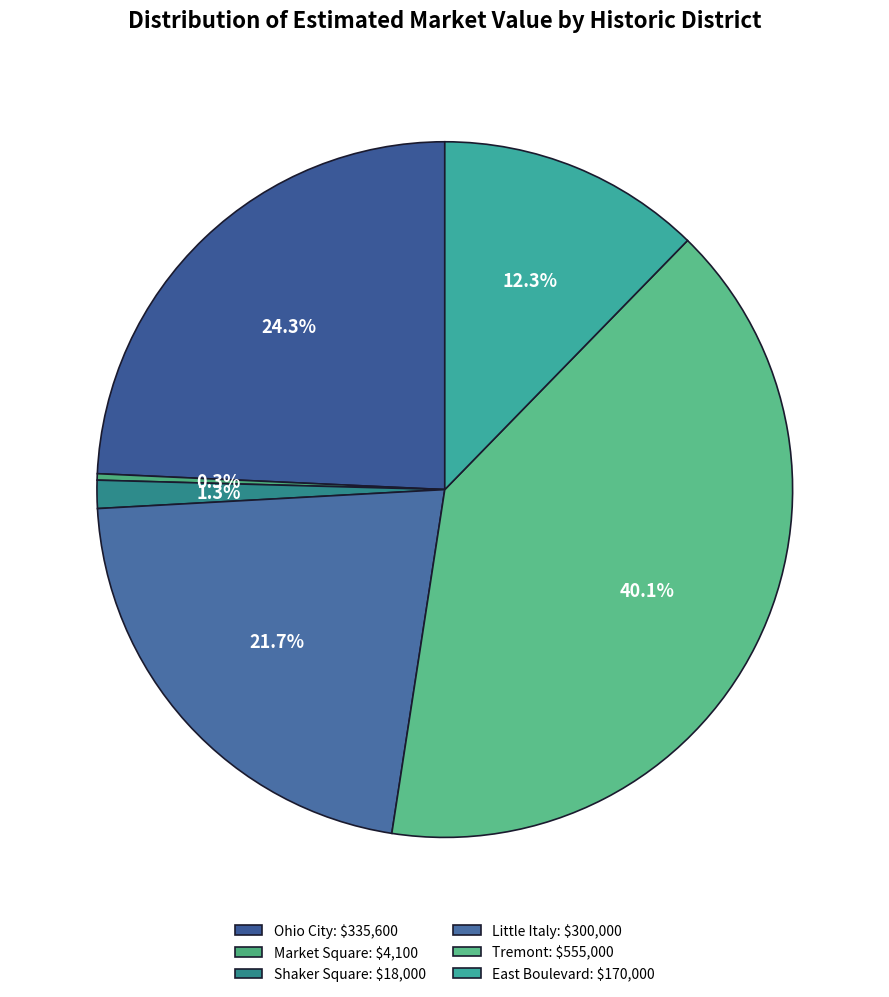

Which slice is the smallest?

Market Square